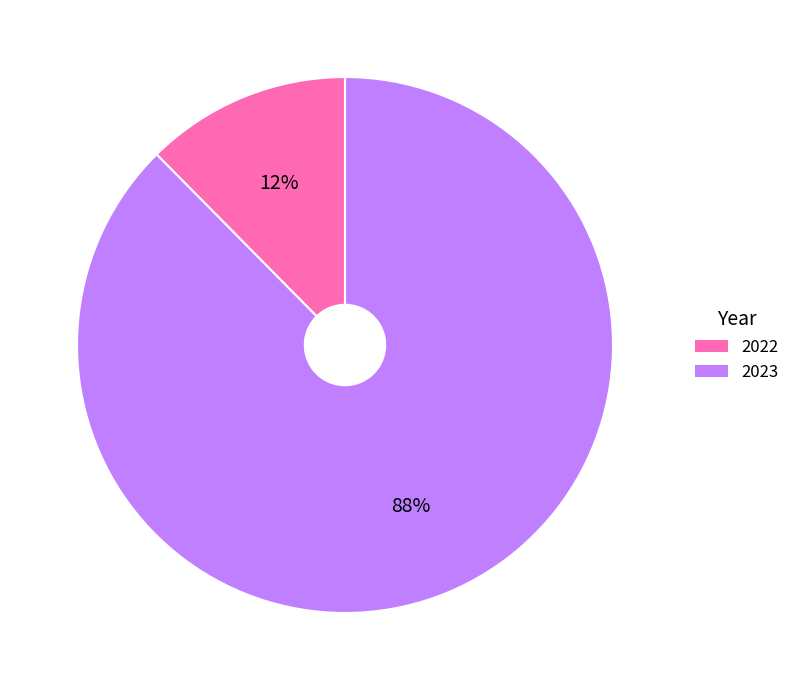

Is 2022 the majority of the pie?

No